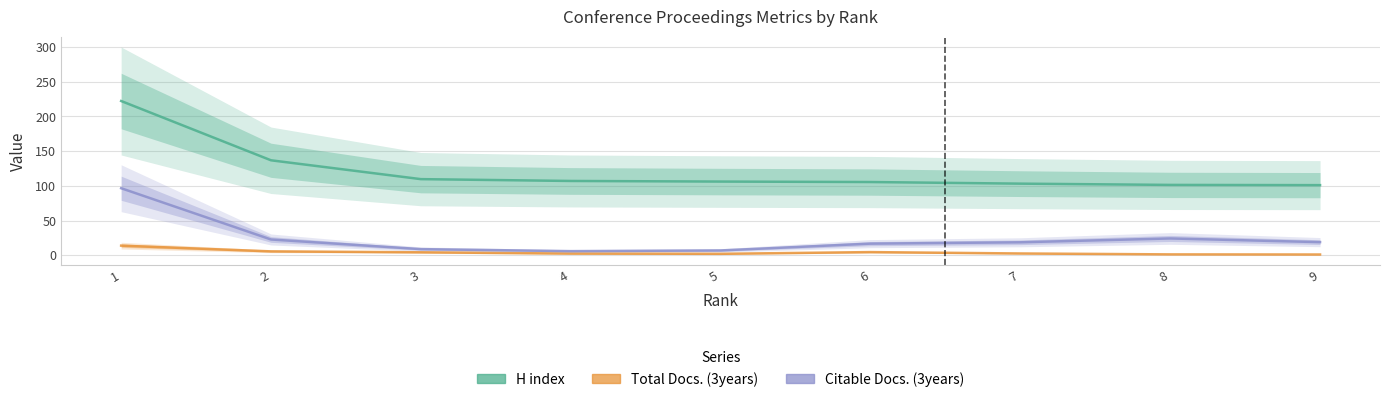

True or false: H index and Total Docs. (3years) cross at least once.

False